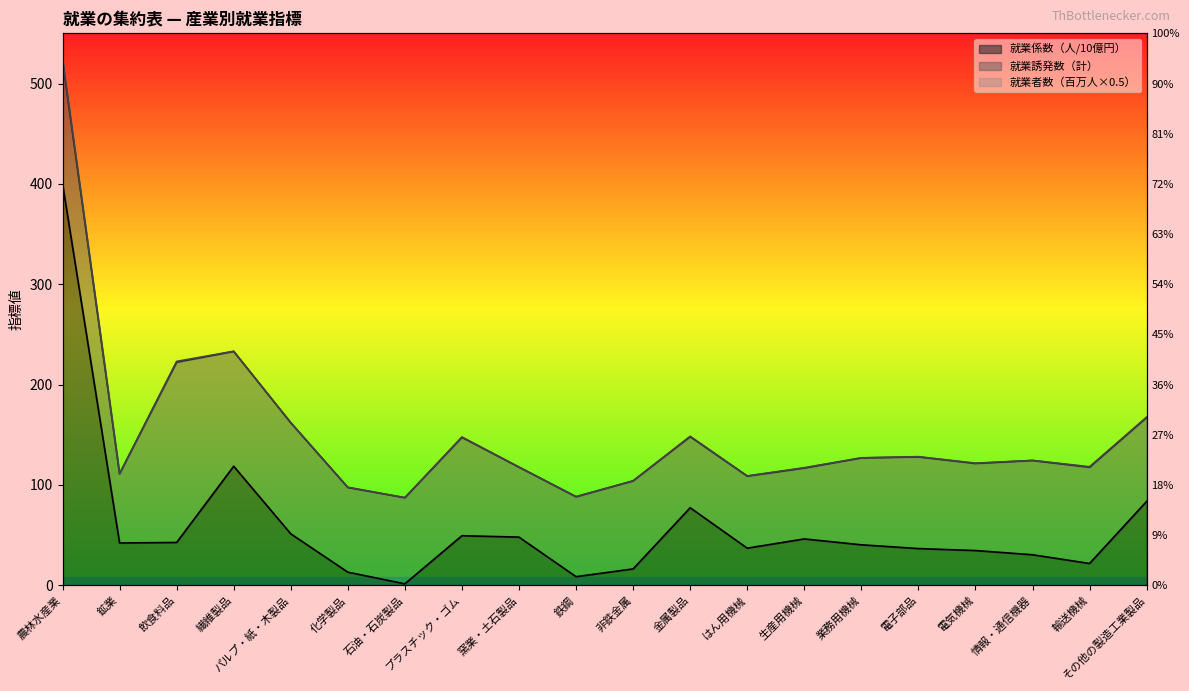

True or false: 就業係数（人/10億円） has a value of 0.6 at 石油・石炭製品.

False